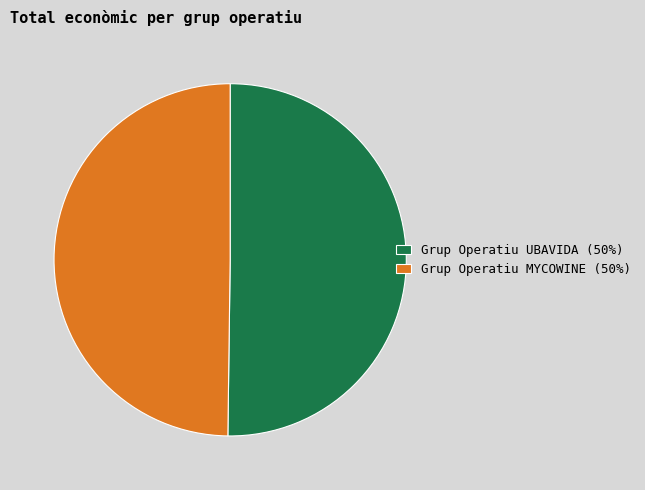

What is the ratio of the value at Grup Operatiu MYCOWINE (50%) to the value at Grup Operatiu UBAVIDA (50%)?

1.0